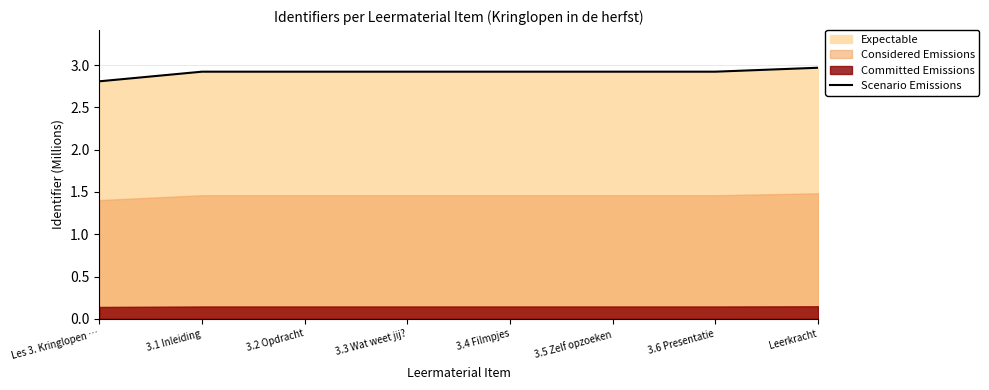

Count the values in the range 2 to 3.

8